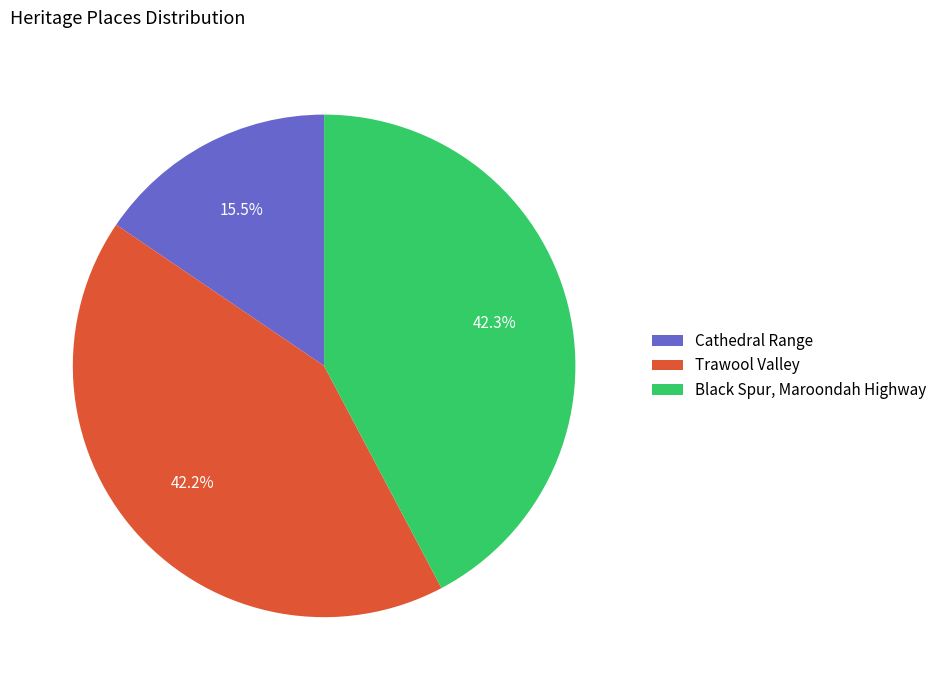

How many slices are in this pie chart?

3